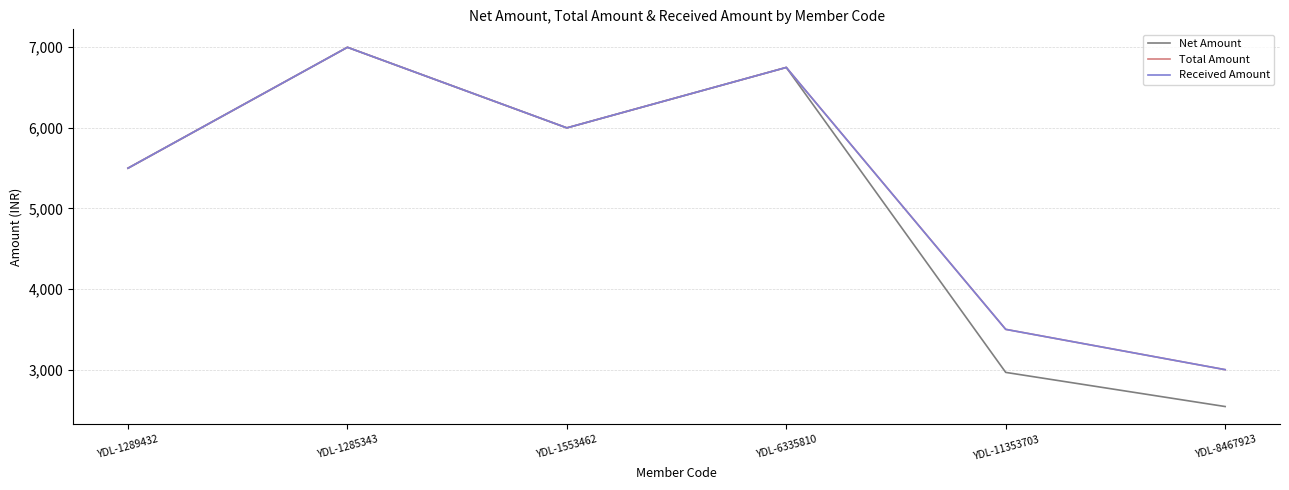

Is this an area chart (filled region under the line)?

No